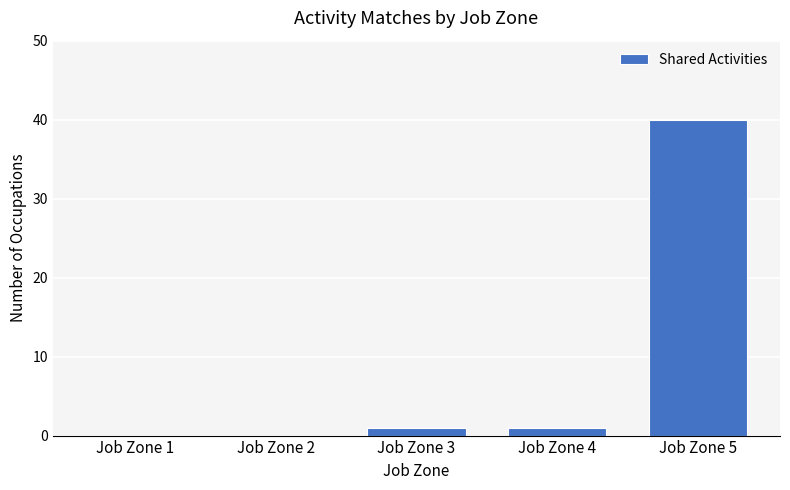

Between Job Zone 3 and Job Zone 5, which is larger?

Job Zone 5